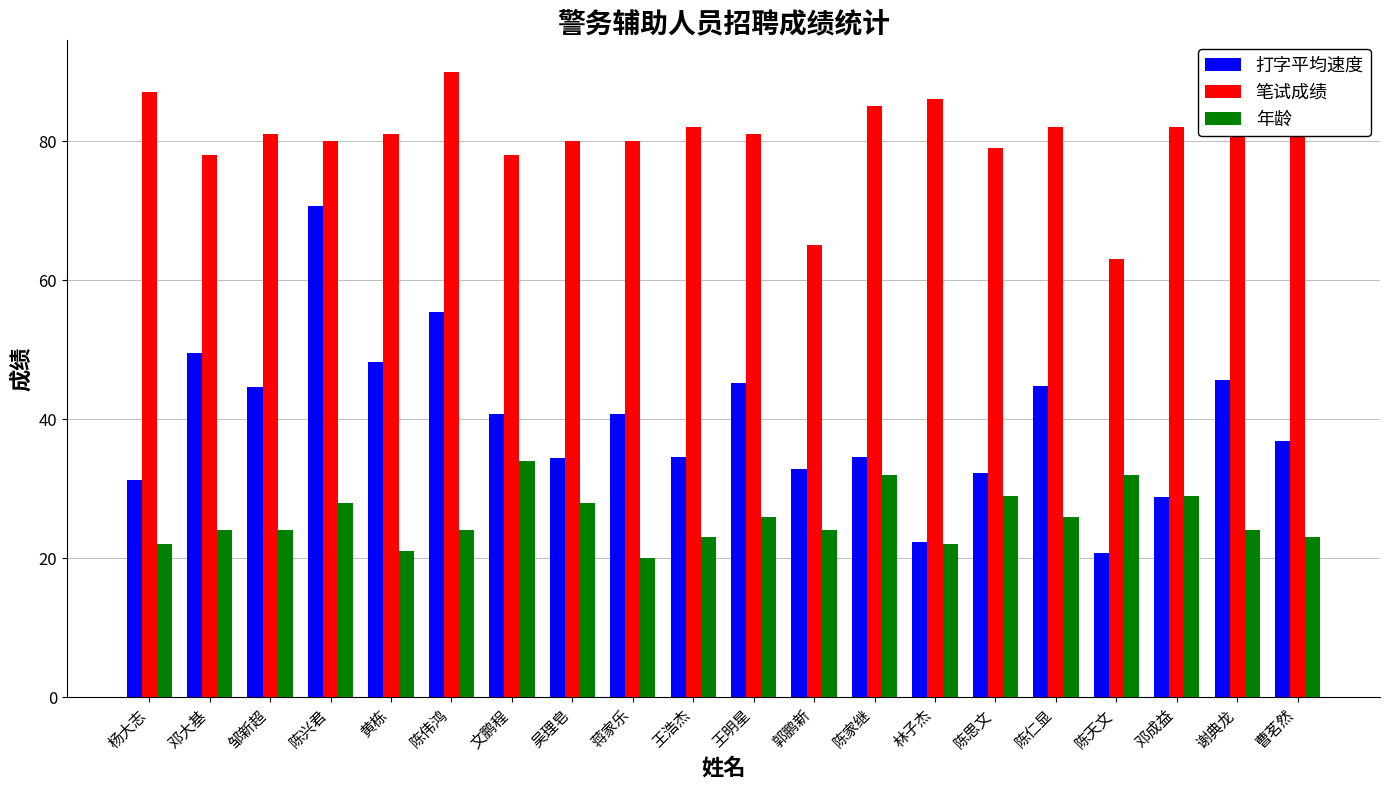

Is the value of 年龄 at 陈仁显 greater than the value of 笔试成绩 at 文鹏程?

No